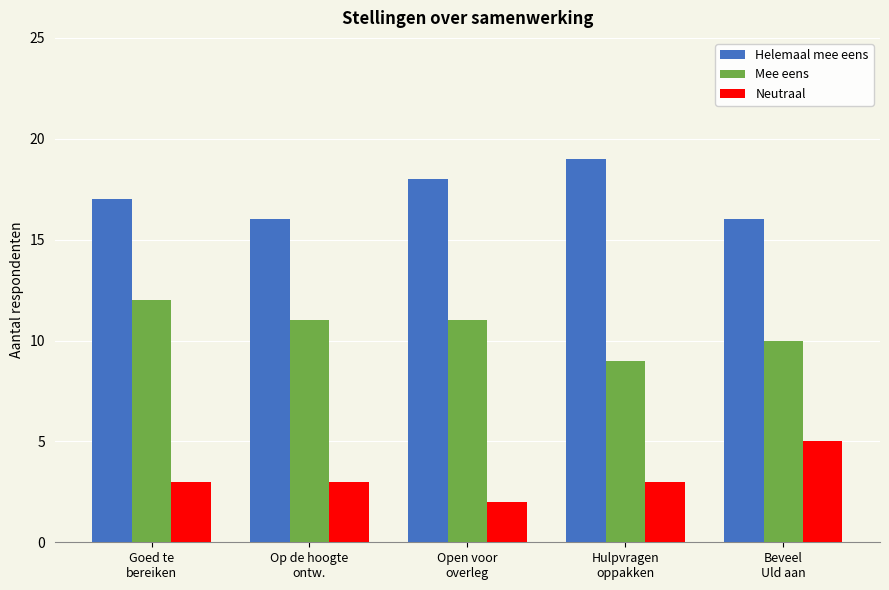

Does the chart contain any negative values?

No